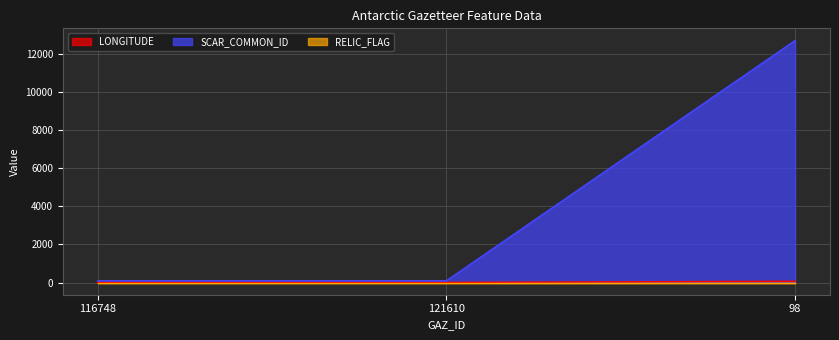

At which category does the chart reach its minimum across all series?

116748